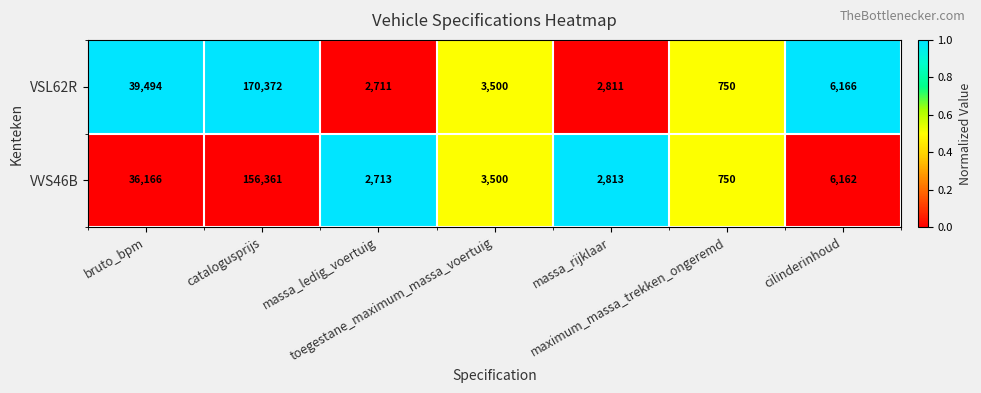

At catalogusprijs, list the series in order from smallest to largest.

VVS46B, VSL62R